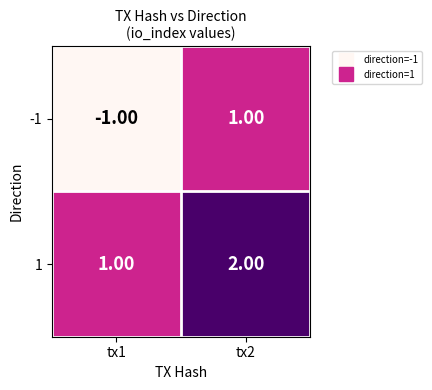

List the labels in order of 1 value, largest first.

tx2, tx1